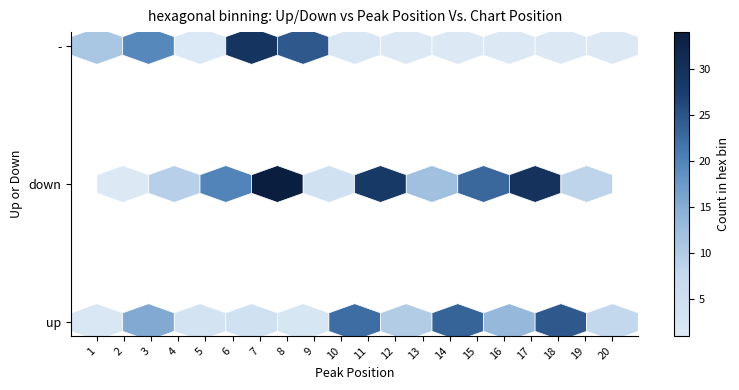

True or false: - has a value of 9 at 2.

False